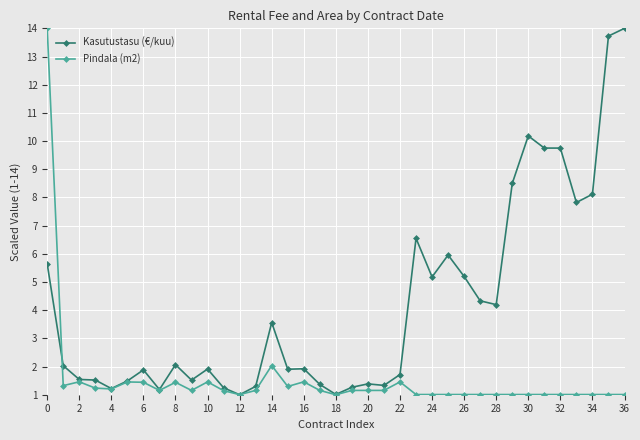

What is the maximum value shown in the chart?

14.0